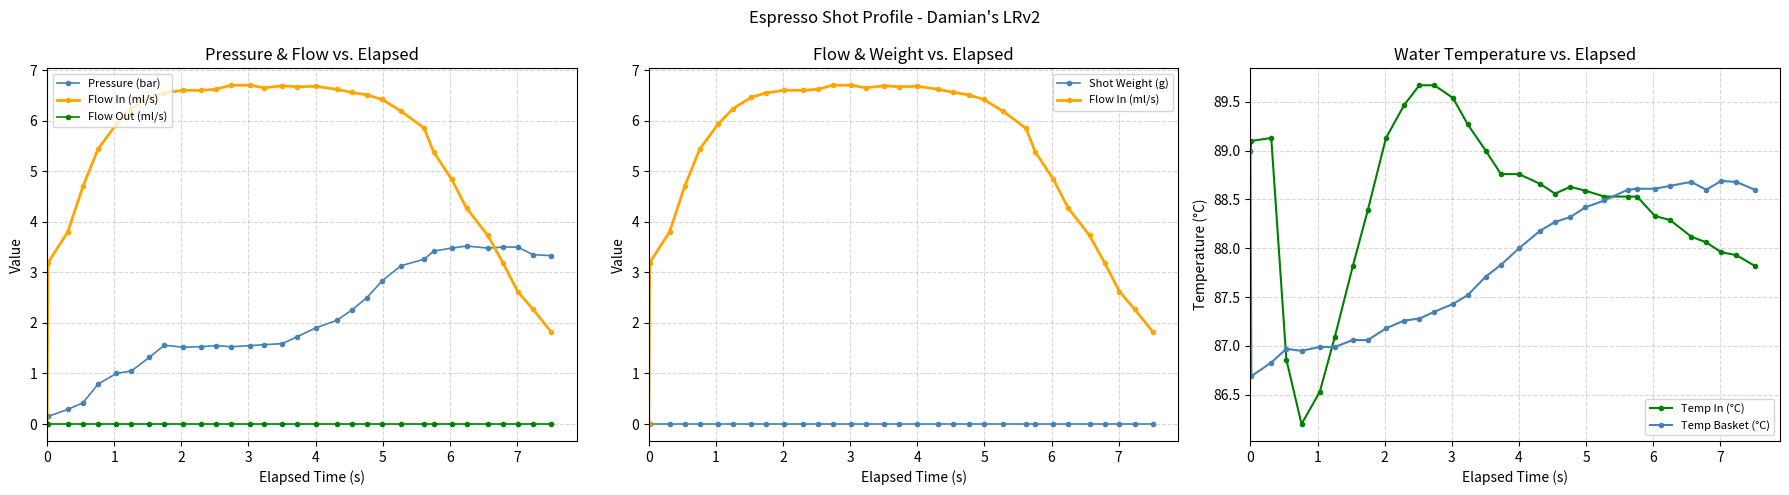

True or false: Temp Basket (°C) has more than 1 interior local peaks.

True